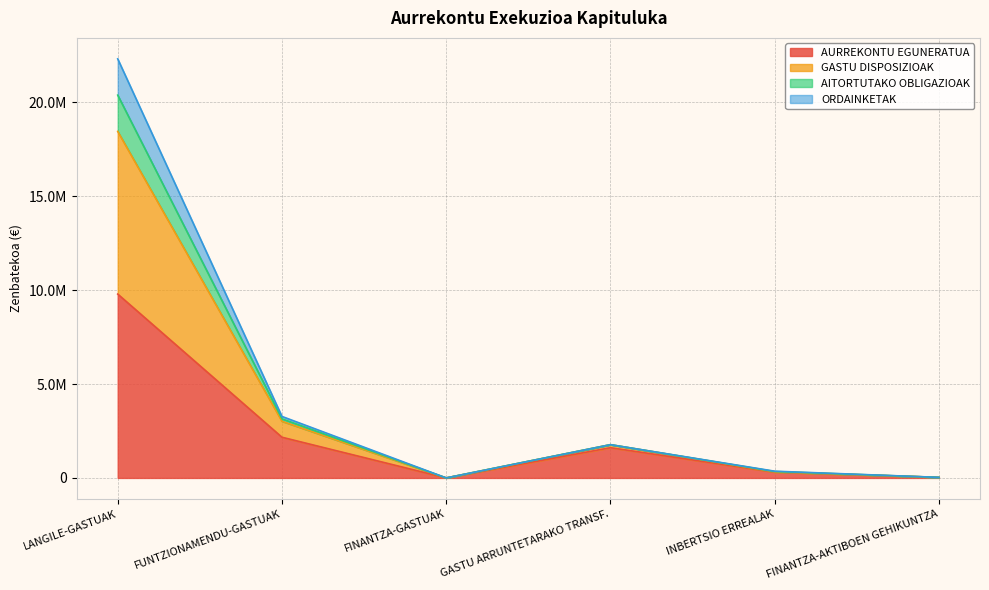

Which category has the lowest value in the GASTU DISPOSIZIOAK series?

FINANTZA-GASTUAK